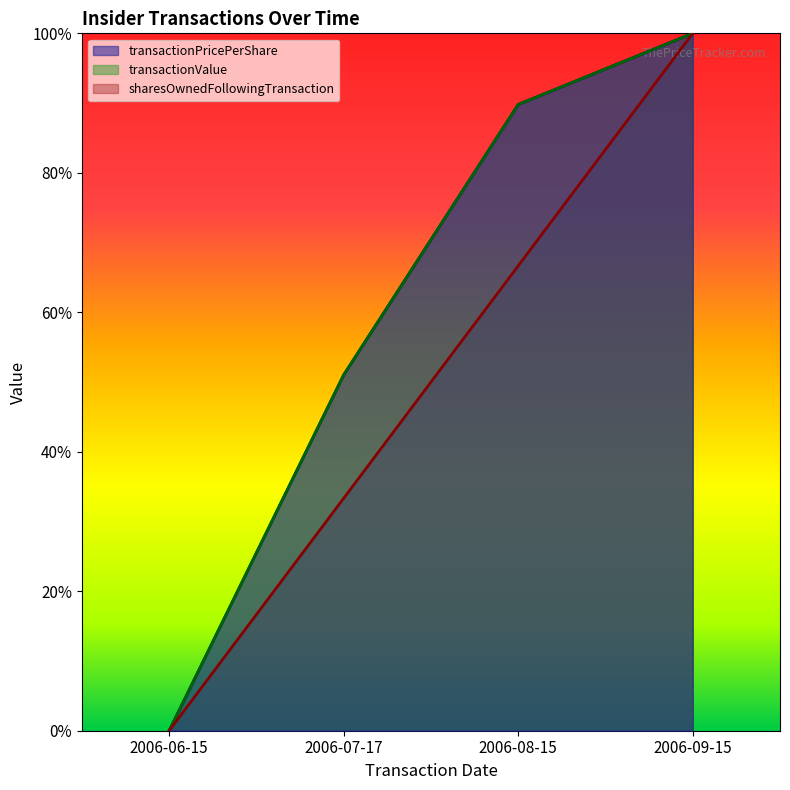

Reading left to right, extract all data points from this chart.

transactionPricePerShare: 2006-06-15=0.0	2006-07-17=51.0	2006-08-15=89.8	2006-09-15=100.0
transactionValue: 2006-06-15=0.0	2006-07-17=51.0	2006-08-15=89.8	2006-09-15=100.0
sharesOwnedFollowingTransaction: 2006-06-15=0.0	2006-07-17=33.3	2006-08-15=66.7	2006-09-15=100.0